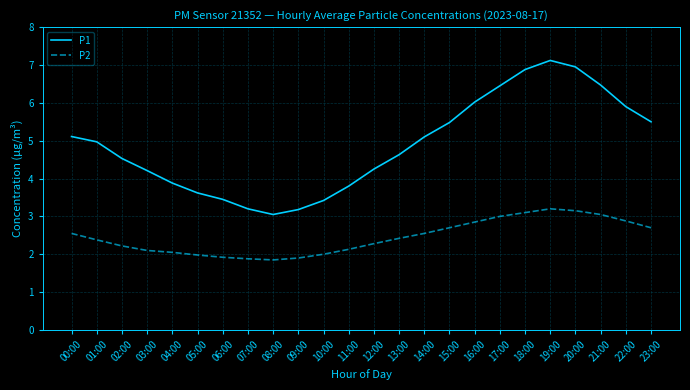

Does the chart display data point markers on the line(s)?

No